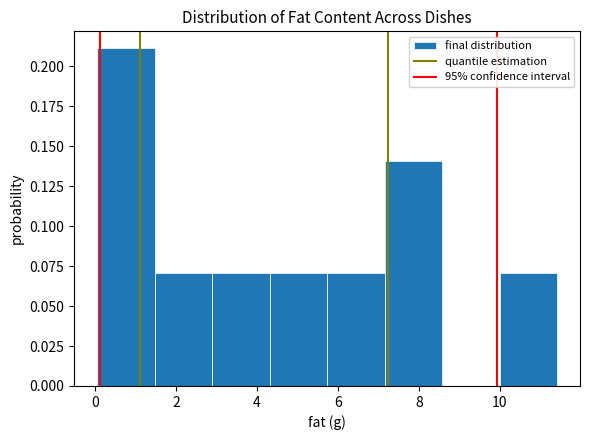

Reading left to right, list every bar in this chart as the range it spans on the x-axis followed by its height. Neither the bar edges nor the heights are printed on the chart, so give them approximately, as read against the axes.

0.0 to 1.4: 0.21
1.4 to 2.8: 0.07
2.8 to 4.4: 0.07
4.4 to 5.8: 0.07
5.8 to 7.2: 0.07
7.2 to 8.6: 0.14
8.6 to 10.0: 0
10.0 to 11.4: 0.07